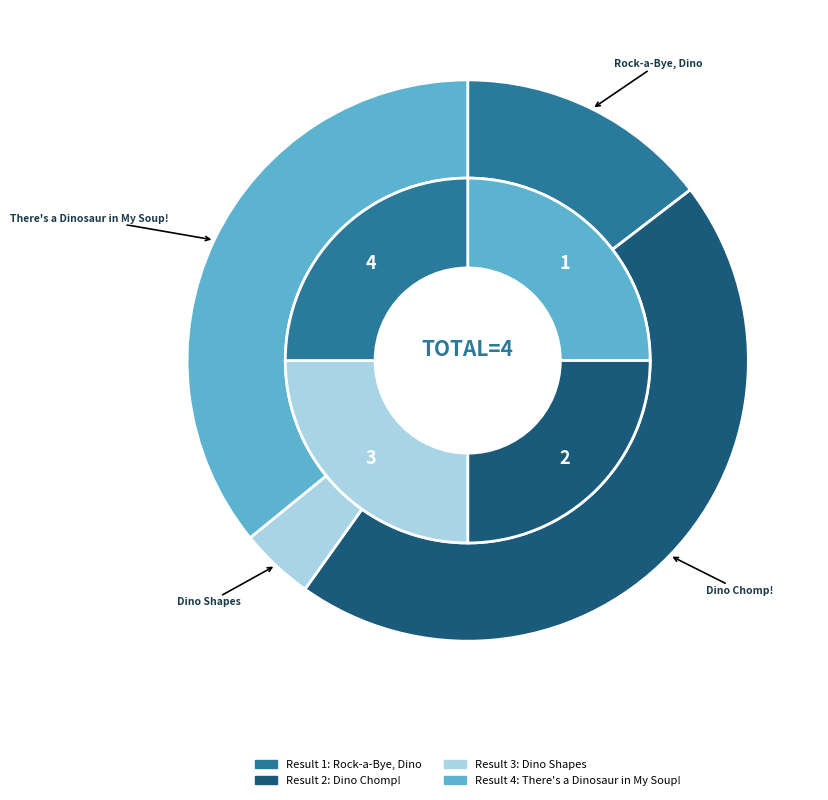

How many slices are in this pie chart?

4